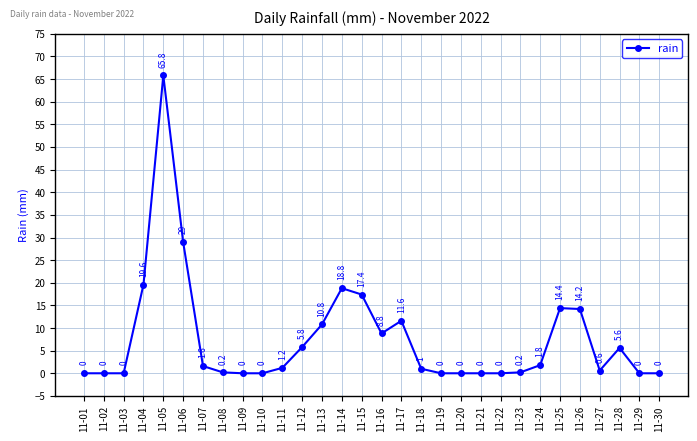

What is the difference between the values at 11-04 and 11-11?

18.4